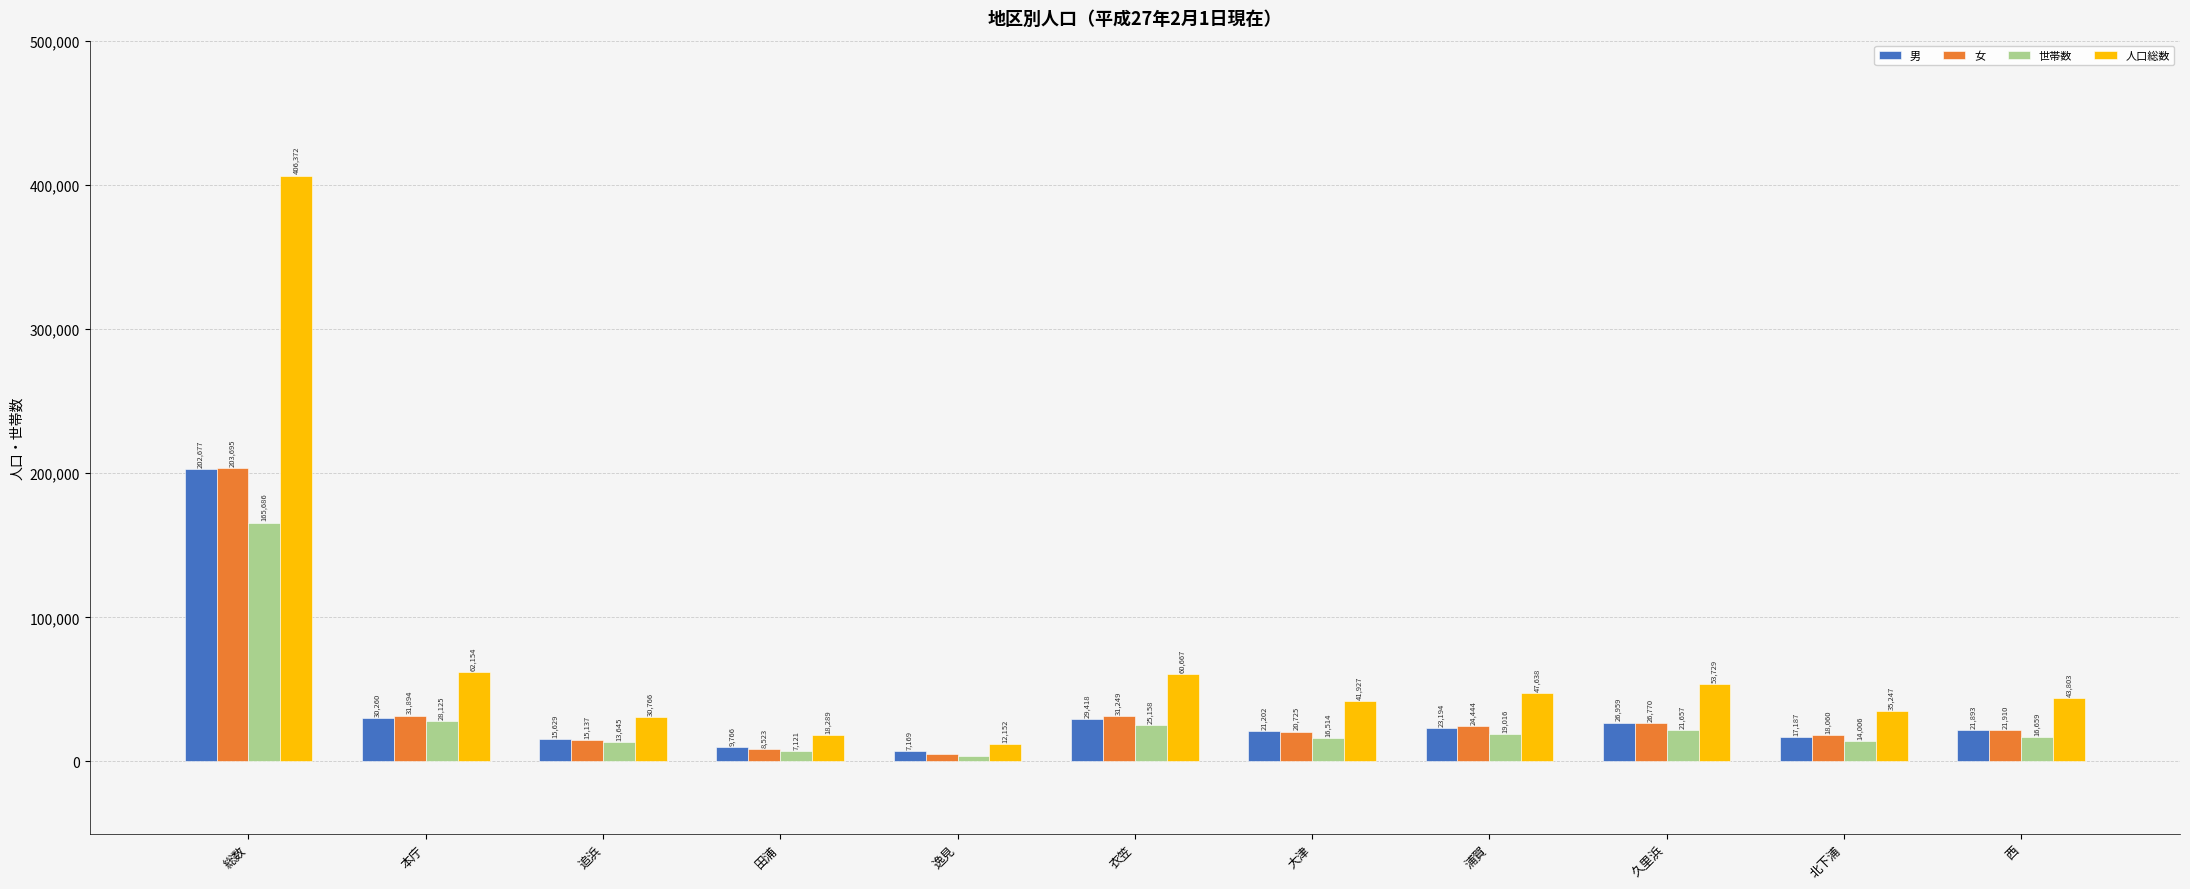

How many values in the 世帯数 series are below 16659?

5